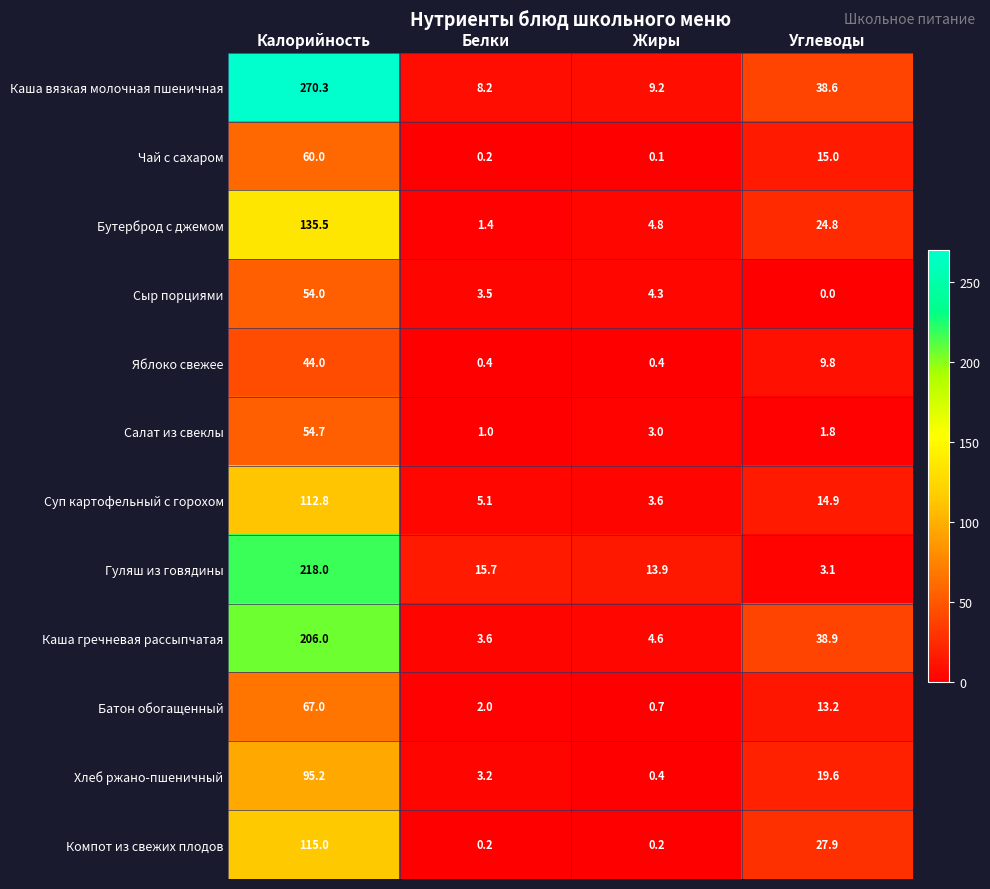

Count the number of data series in this chart.

12